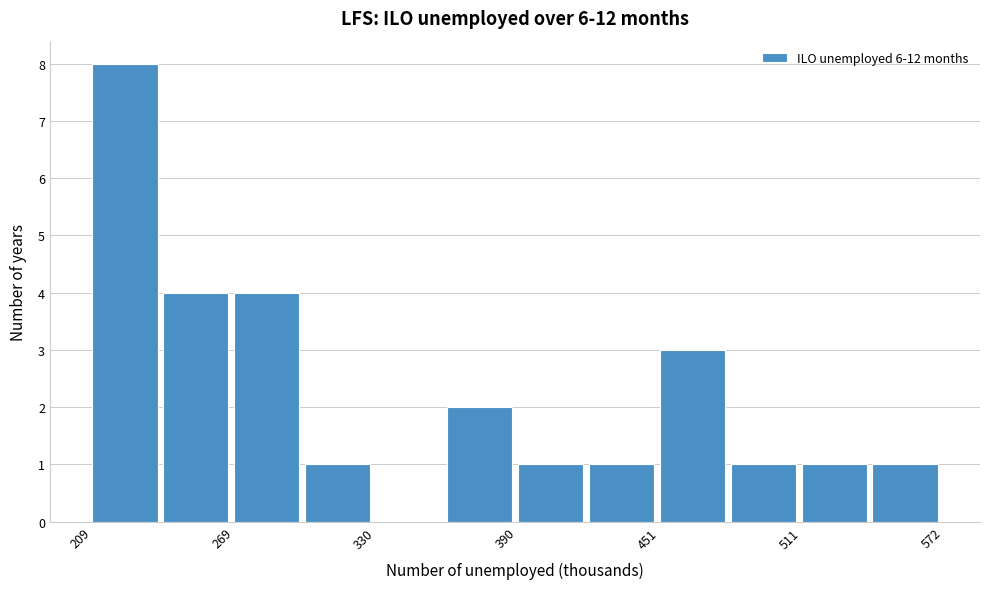

Around what value on the x-axis is the tallest bar? Give the approximate position of its centre, as read against the axis.

220